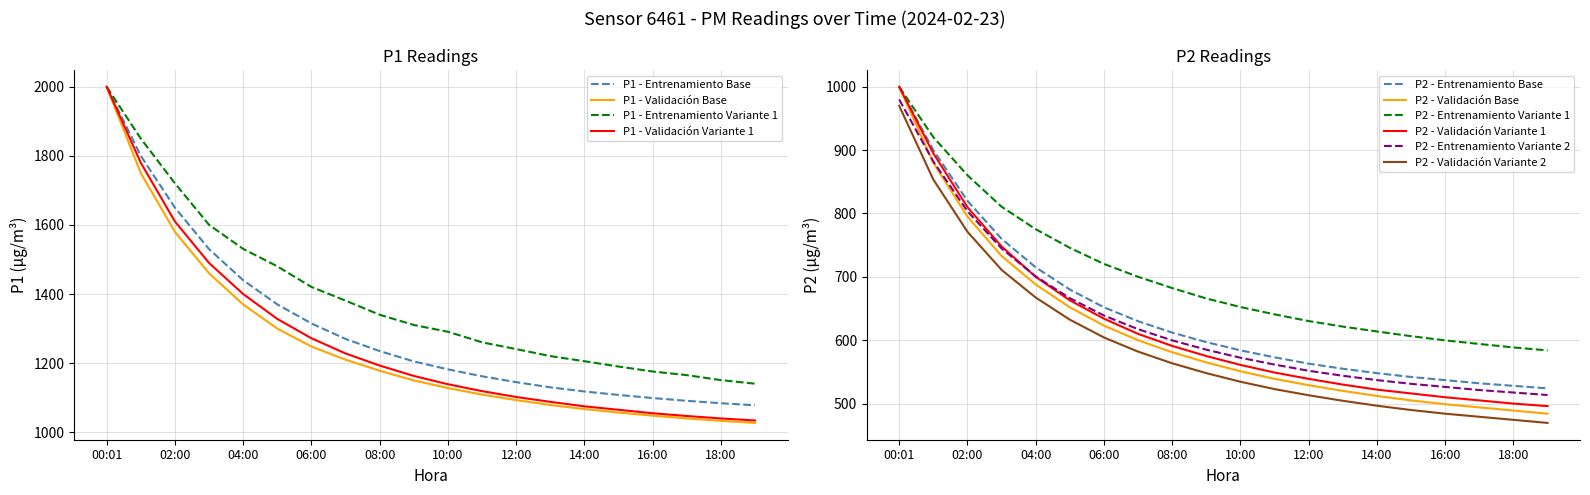

What is the minimum value for P1 - Validación Base?

1027.0